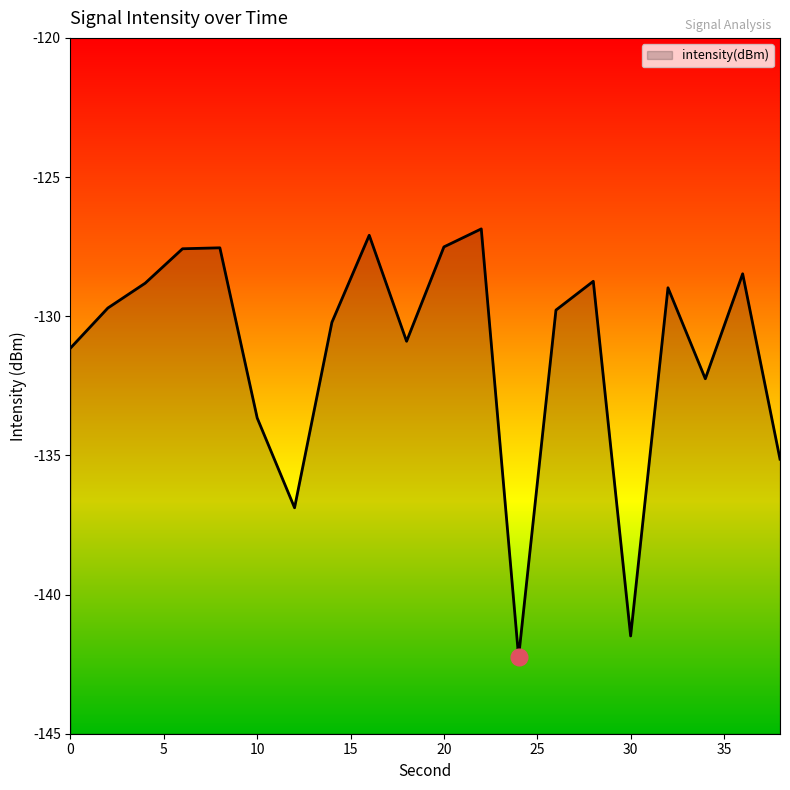

Reading left to right, extract all data points from this chart.

0=-131.1	2=-129.7	4=-128.8	6=-127.6	8=-127.5	10=-133.7	12=-136.9	14=-130.2	16=-127.1	18=-130.9	20=-127.5	22=-126.9	24=-142.2	26=-129.8	28=-128.7	30=-141.5	32=-129.0	34=-132.2	36=-128.5	38=-135.1